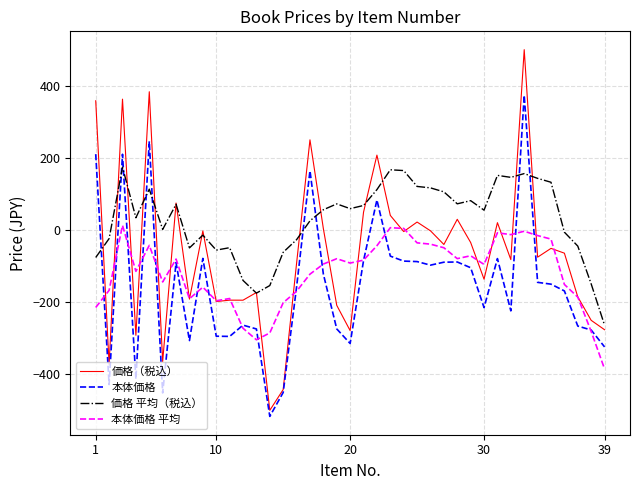

What is the difference between the maximum and minimum values in the 本体価格 平均 series?

398.0